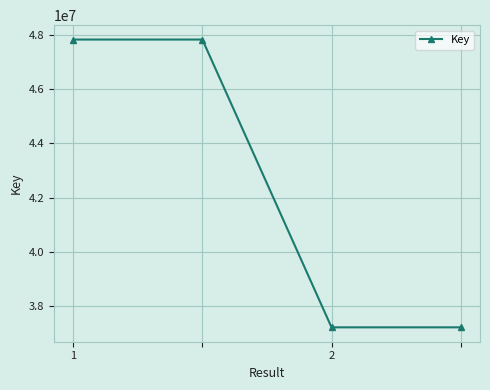

Reading left to right, list all the values displayed in this chart.

47819032	47819032	37218290	37218290